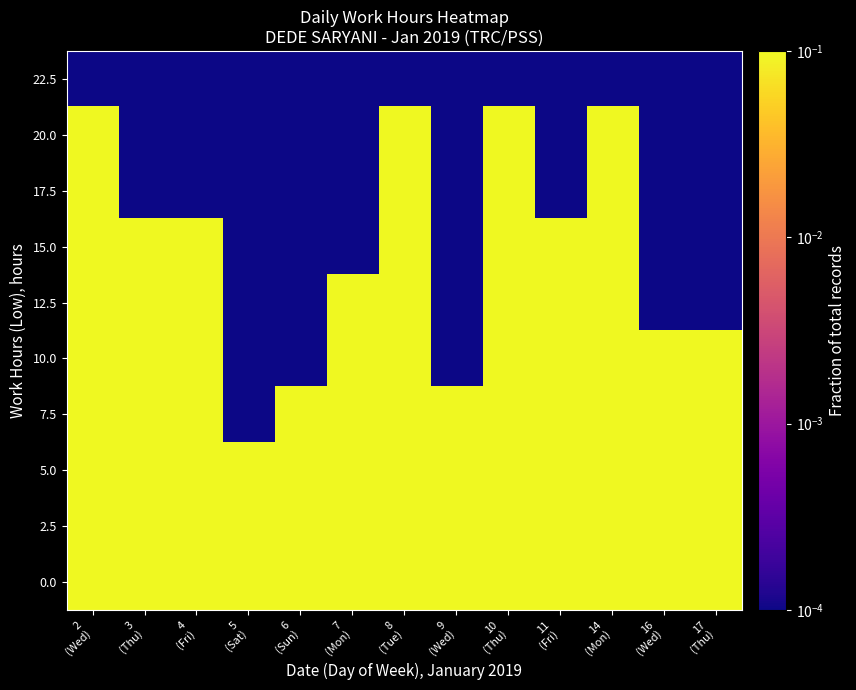

At which category is the sum across all series the highest?

2
(Wed)